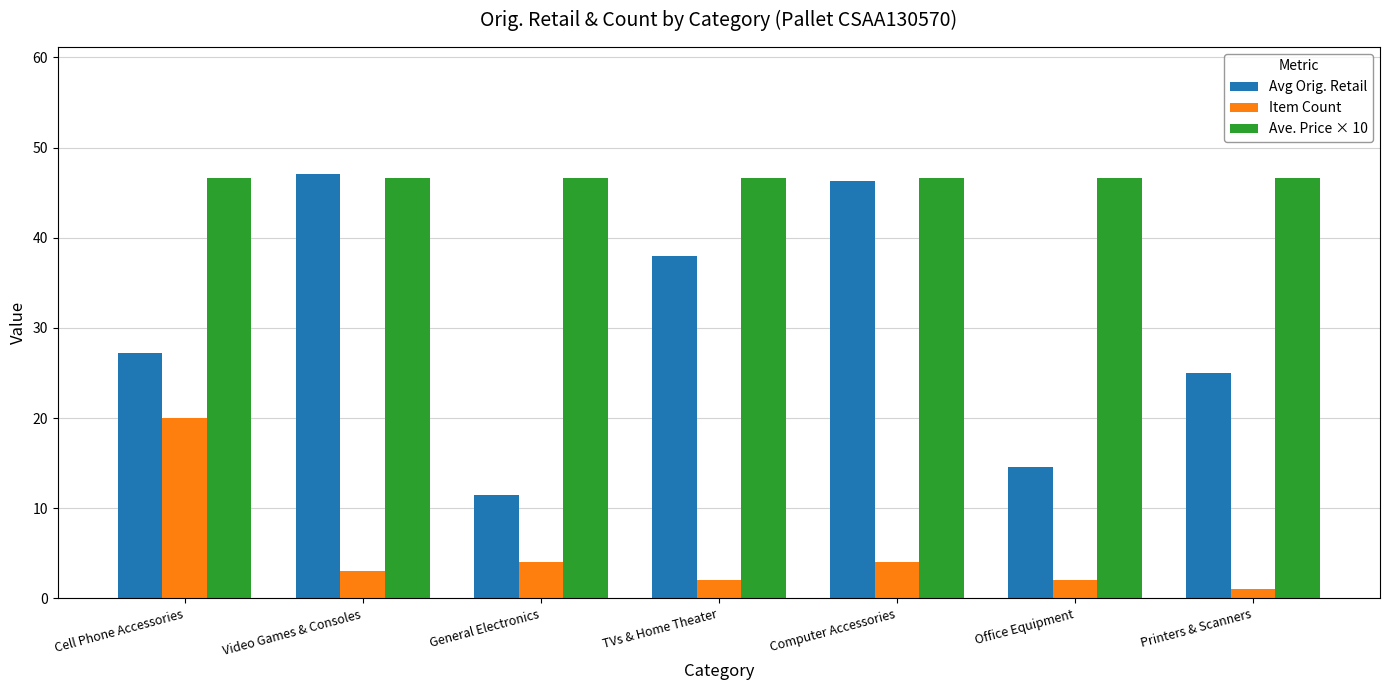

What is the average value of the Avg Orig. Retail series?

29.9